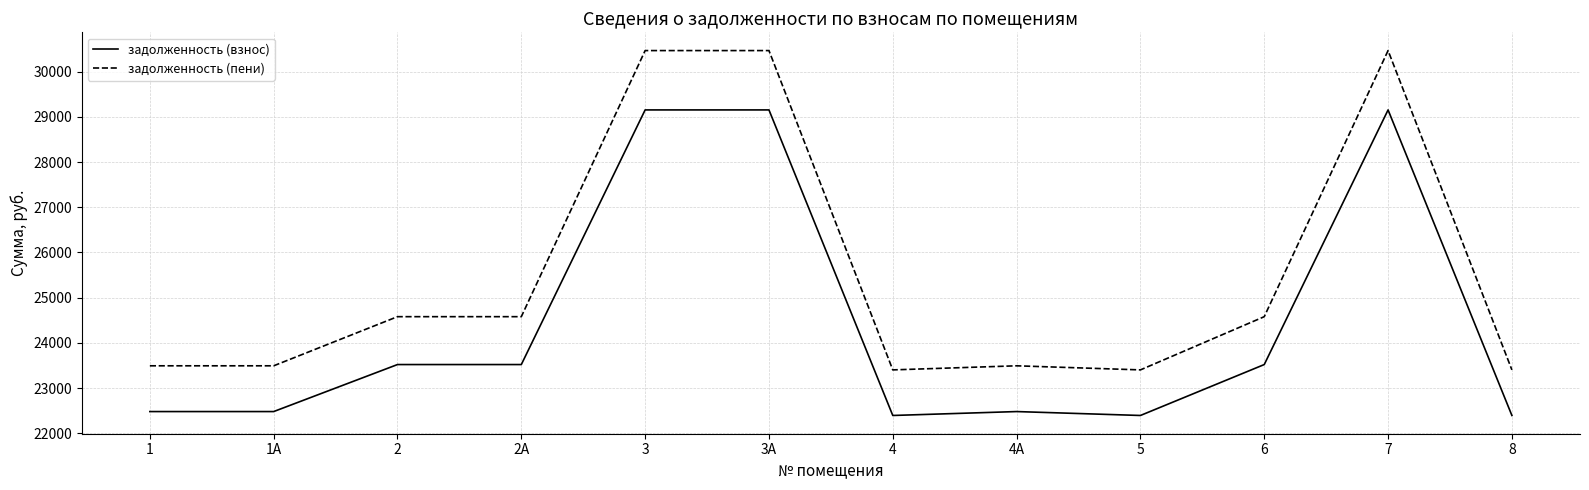

How many distinct data groups are displayed?

2